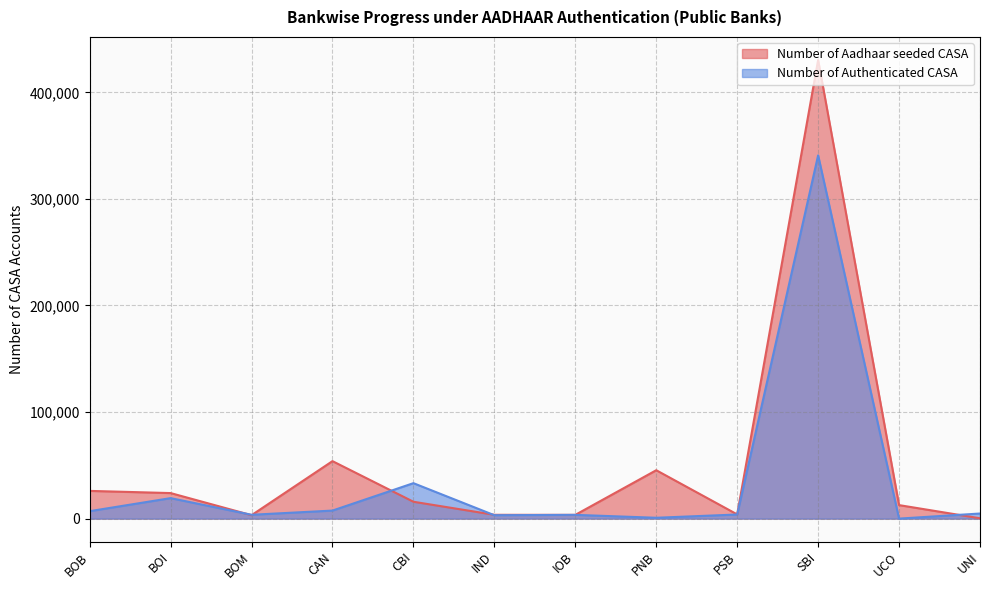

Between CBI and SBI, which series saw the biggest shift?

Number of Aadhaar seeded CASA